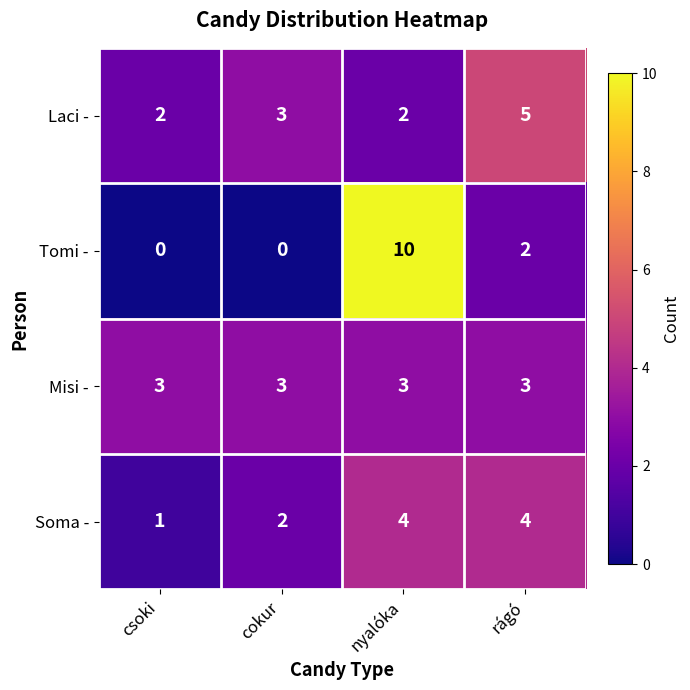

At which category is the sum across all series the highest?

nyalóka